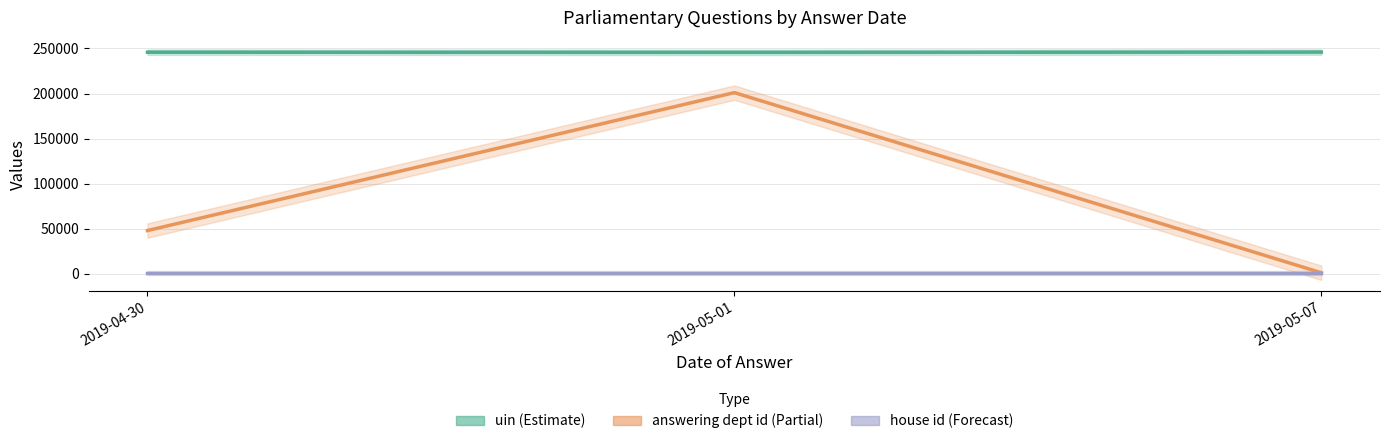

Read the uin value at 2019-05-07.

245982.0